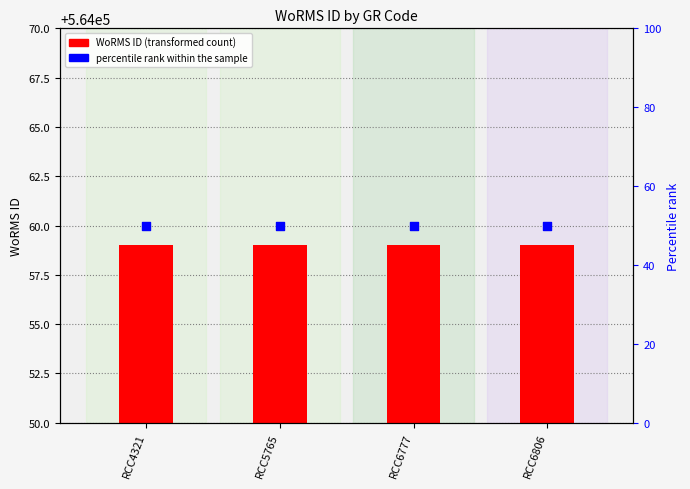

Which series reaches the maximum Y coordinate?

percentile rank within the sample